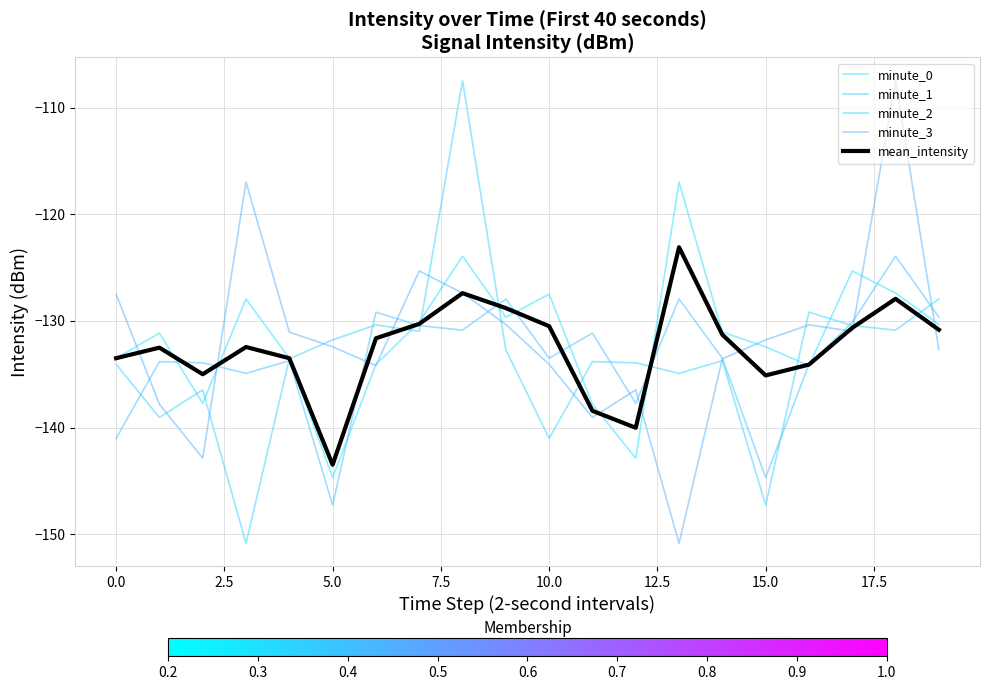

At which category does minute_1 reach its first local valley?

5.0